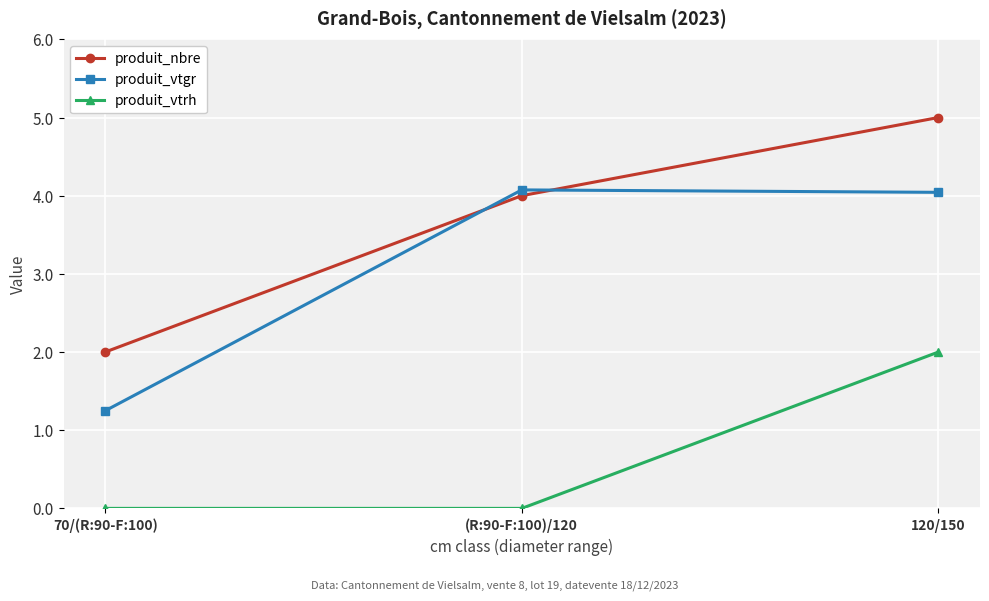

True or false: produit_nbre has a value of 6.6 at (R:90-F:100)/120.

False